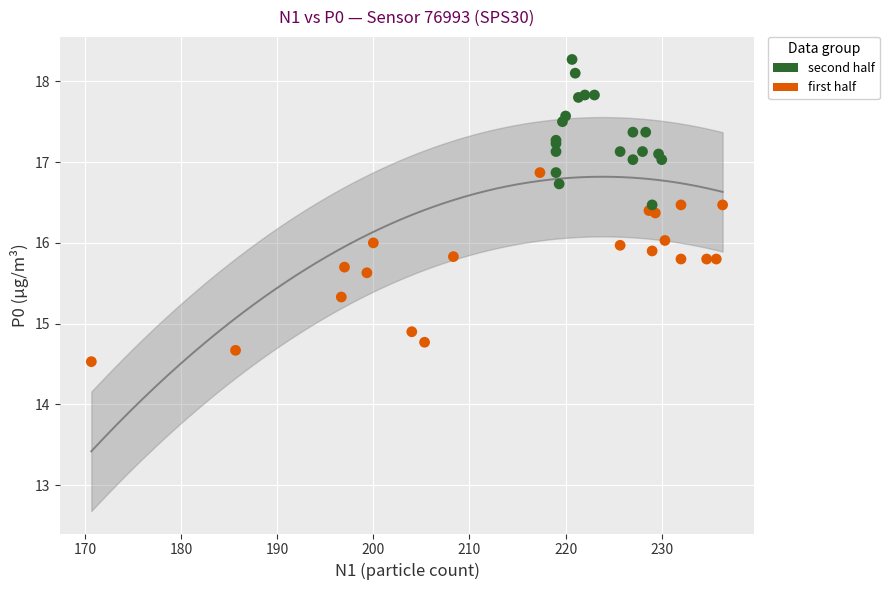

Which series has the largest Y range (max minus min)?

first half